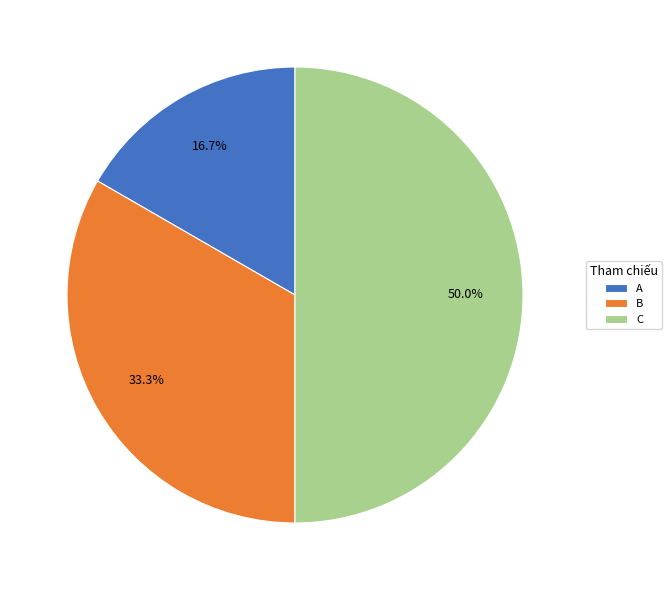

How many segments does this pie chart have?

3